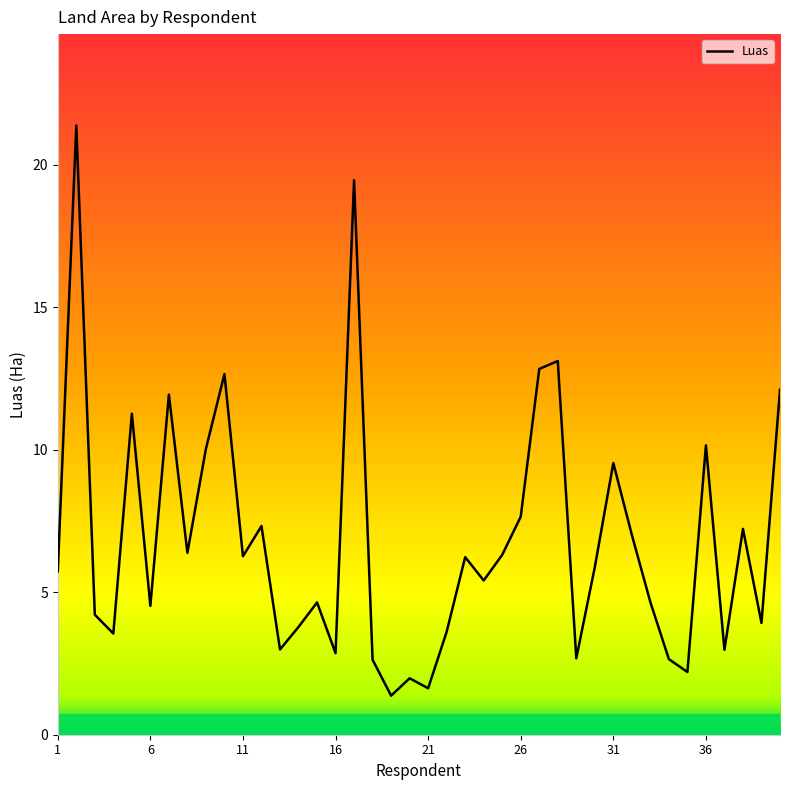

What is the greatest value displayed?

21.4